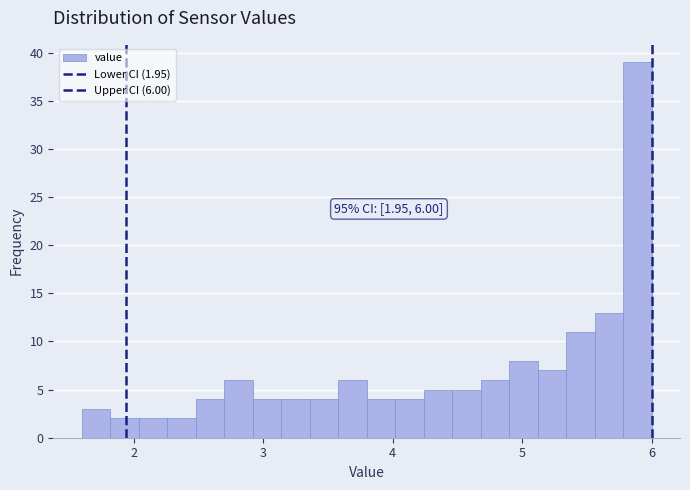

Around what value on the x-axis is the tallest bar? Give the approximate position of its centre, as read against the axis.

5.9